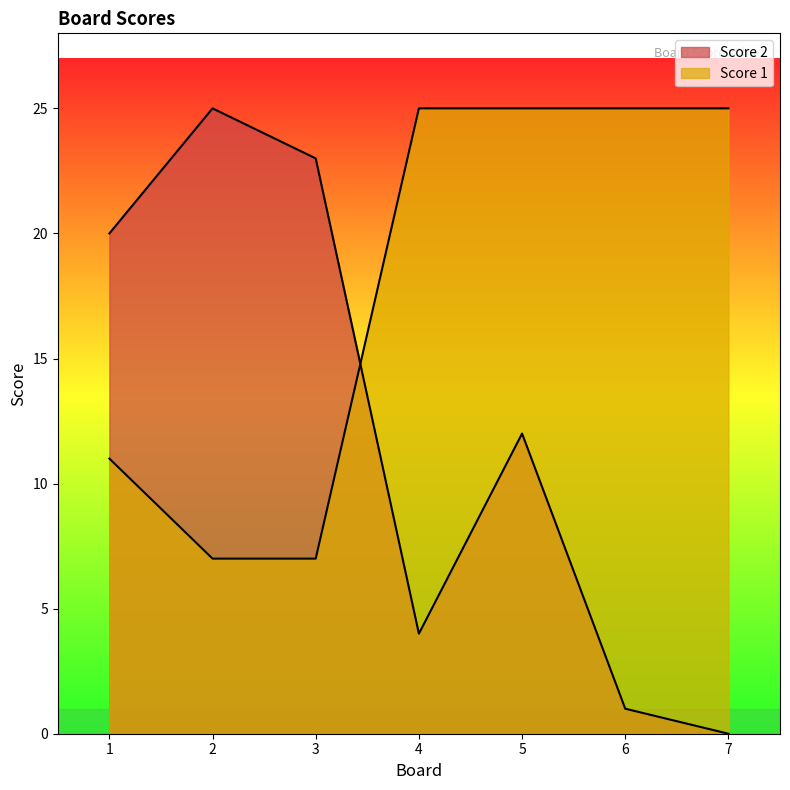

What is the difference between the second highest and minimum values in the Score 1 series?

18